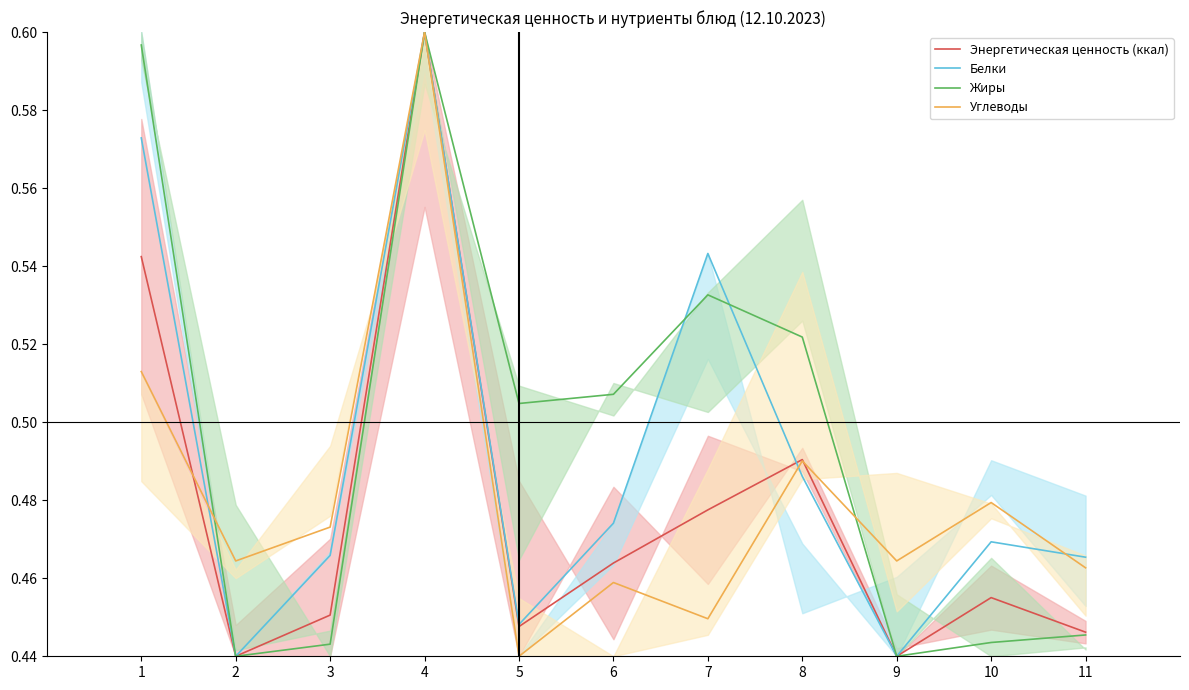

Which series changed the most between 6 and 7?

Белки